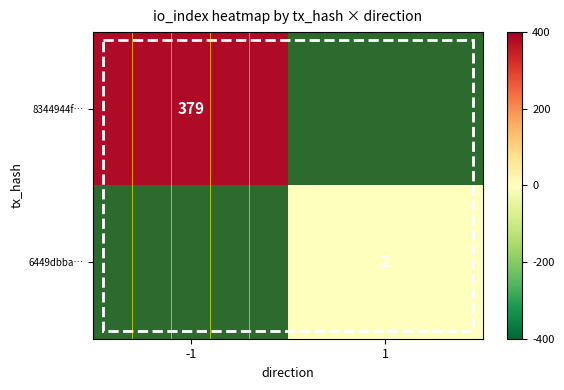

Which category has the lowest value across all series?

1